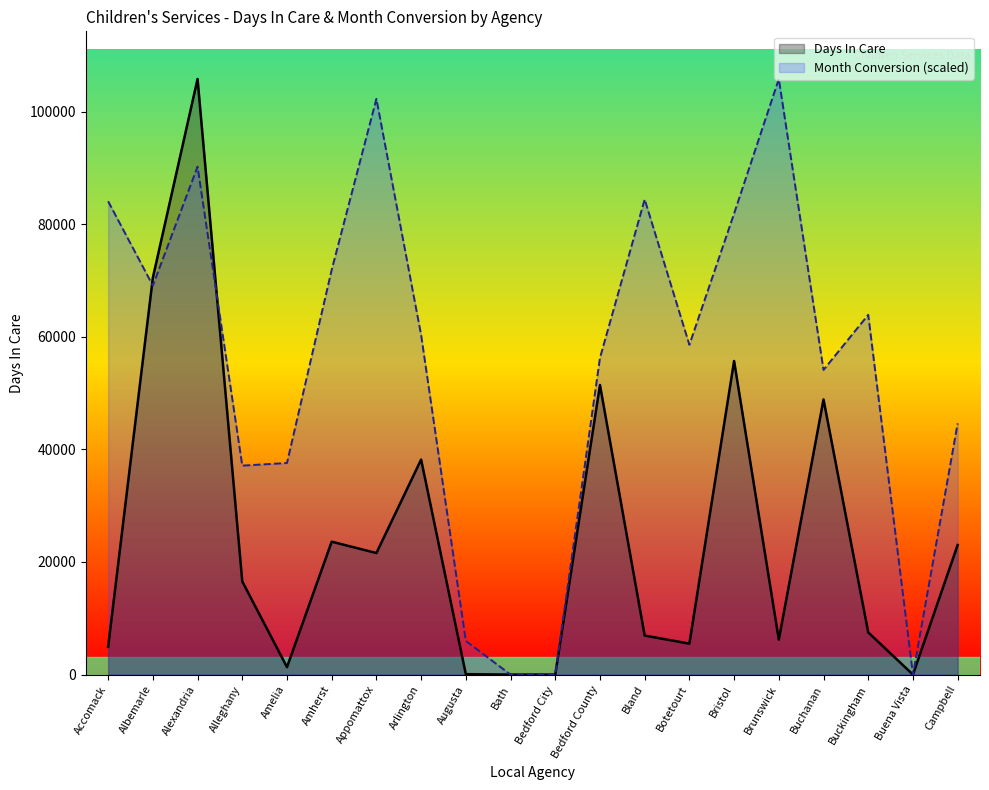

List the series in order of their peak value, highest first.

Days In Care, Month Conversion